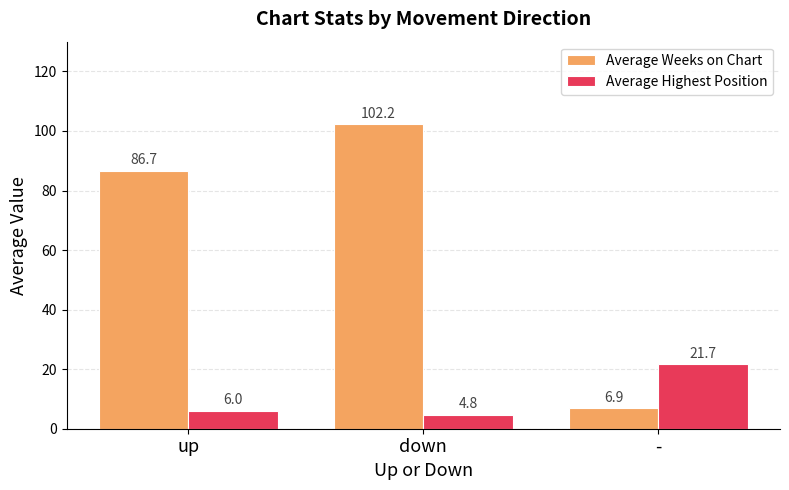

At which category is the sum across all series the highest?

down